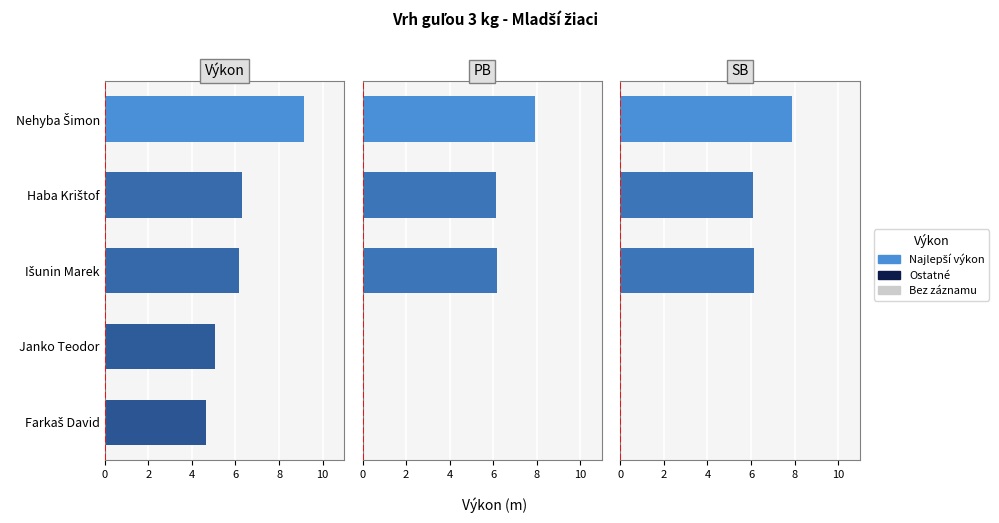

What is the highest value of the Výkon series?

9.2